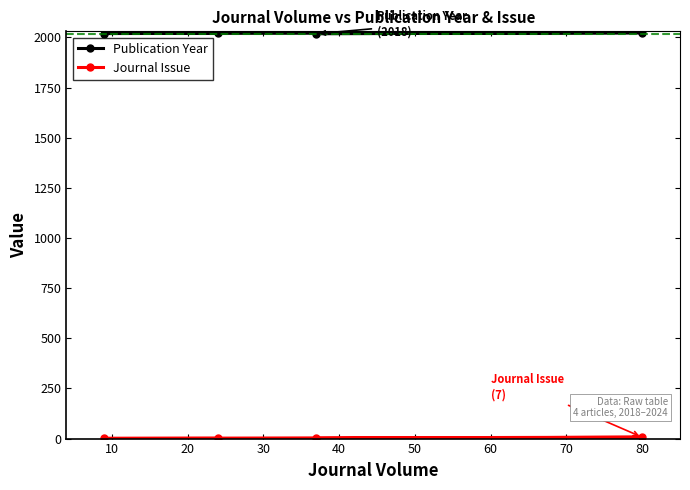

Which series has the largest total across all categories?

Publication Year